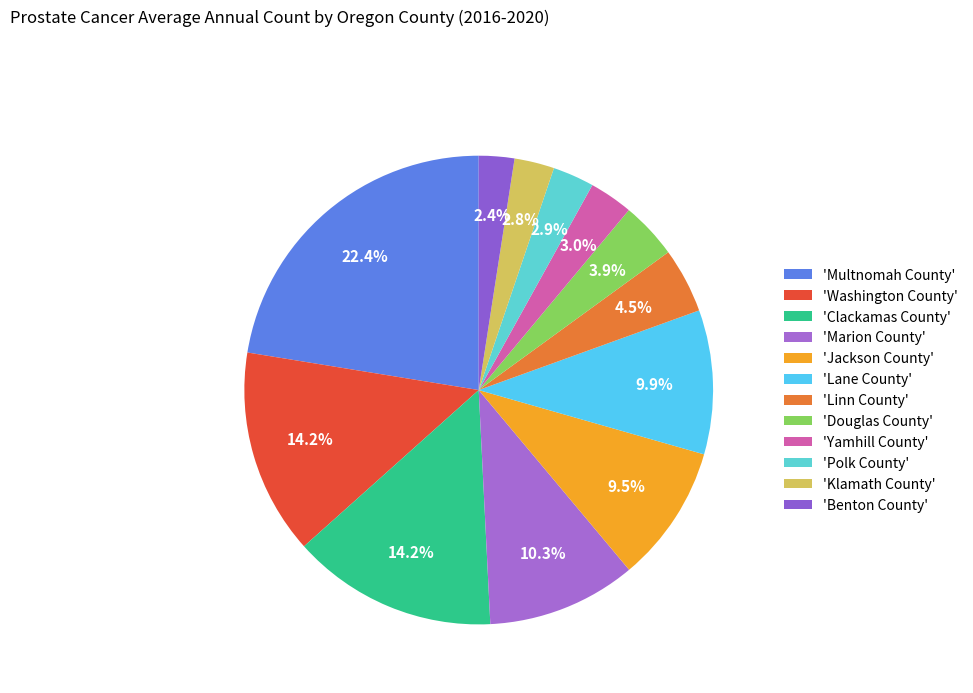

How many slices are in this pie chart?

12